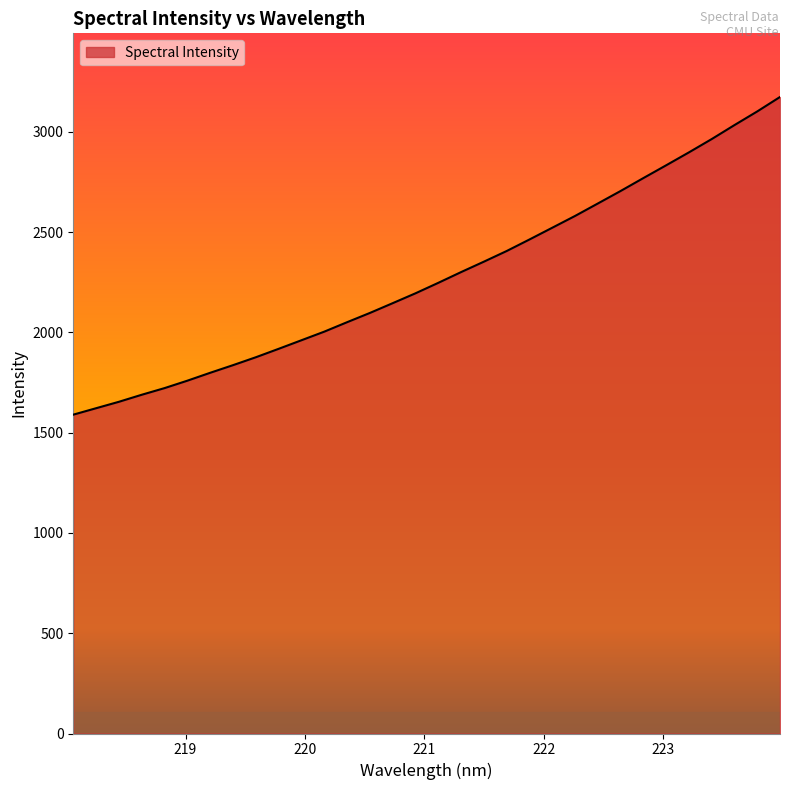

What is the minimum value shown in the chart?

1590.2